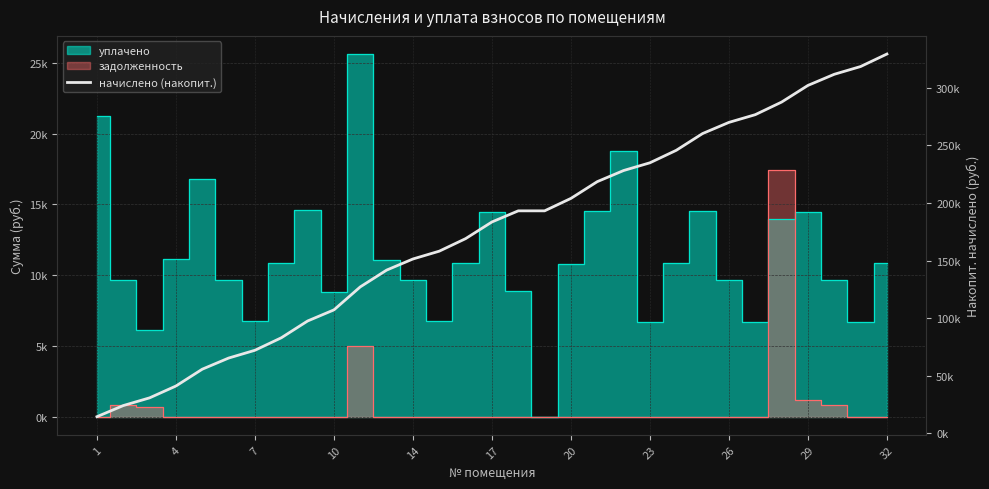

What is the difference between the second highest and minimum values?

303790.4